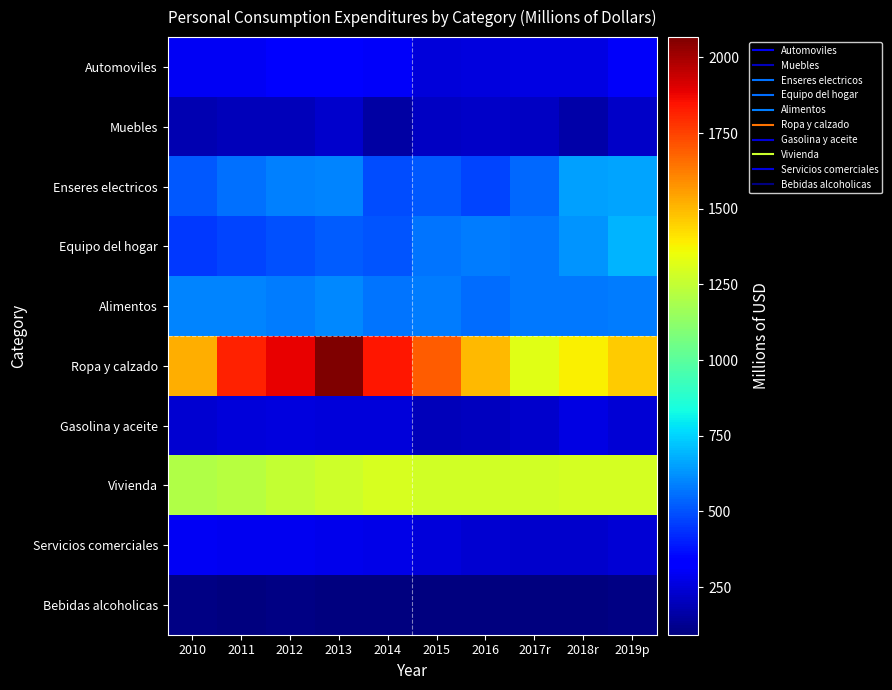

Reading left to right, transcribe all the data shown in this chart.

Automoviles: 2010=293.7	2011=299.0	2012=316.0	2013=337.5	2014=304.6	2015=250.3	2016=255.3	2017r=262.8	2018r=262.7	2019p=306.0
Muebles: 2010=177.3	2011=196.4	2012=200.1	2013=223.8	2014=158.4	2015=213.8	2016=216.8	2017r=208.6	2018r=163.1	2019p=217.6
Enseres electricos: 2010=513.1	2011=561.0	2012=587.4	2013=594.0	2014=493.3	2015=513.6	2016=471.1	2017r=541.7	2018r=652.7	2019p=662.8
Equipo del hogar: 2010=452.4	2011=471.6	2012=497.3	2013=516.6	2014=504.7	2015=566.6	2016=580.3	2017r=571.4	2018r=626.1	2019p=687.9
Alimentos: 2010=600.0	2011=599.3	2012=581.7	2013=601.6	2014=565.7	2015=581.7	2016=549.3	2017r=577.3	2018r=571.4	2019p=581.7
Ropa y calzado: 2010=1519.8	2011=1819.7	2012=1885.4	2013=2067.2	2014=1842.4	2015=1692.4	2016=1501.5	2017r=1326.1	2018r=1381.2	2019p=1460.1
Gasolina y aceite: 2010=235.2	2011=249.2	2012=262.0	2013=251.9	2014=250.5	2015=199.7	2016=208.0	2017r=225.7	2018r=267.8	2019p=245.8
Vivienda: 2010=1205.5	2011=1220.9	2012=1252.2	2013=1275.7	2014=1300.2	2015=1280.9	2016=1281.6	2017r=1286.1	2018r=1289.0	2019p=1292.1
Servicios comerciales: 2010=294.5	2011=289.3	2012=290.7	2013=278.7	2014=277.1	2015=248.4	2016=235.9	2017r=225.0	2018r=225.0	2019p=242.1
Bebidas alcoholicas: 2010=105.3	2011=99.9	2012=104.5	2013=97.5	2014=95.0	2015=92.9	2016=92.3	2017r=95.2	2018r=92.7	2019p=103.7